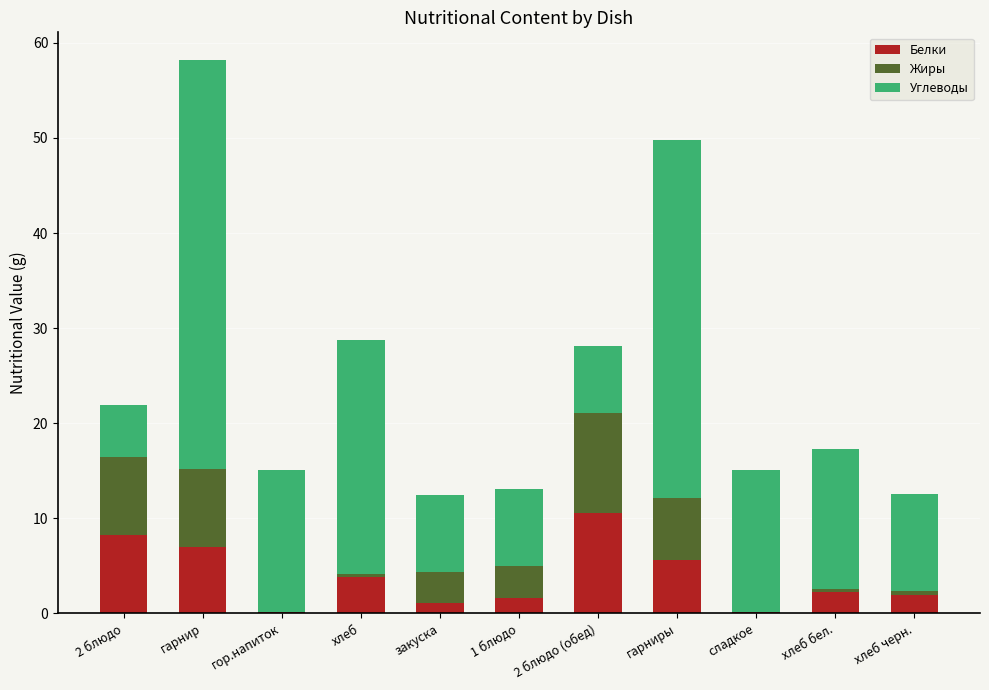

At which category is the sum across all series the highest?

гарнир